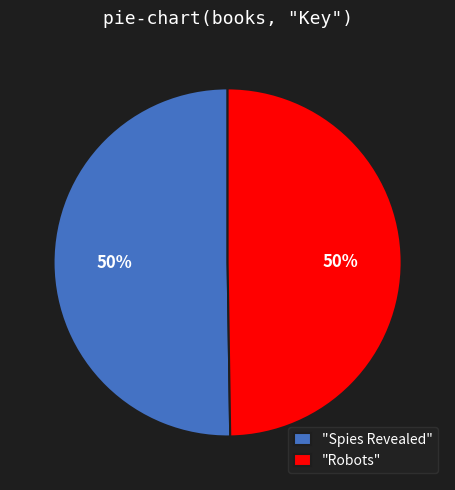

Is it true that "Robots" is 50% of the pie?

True